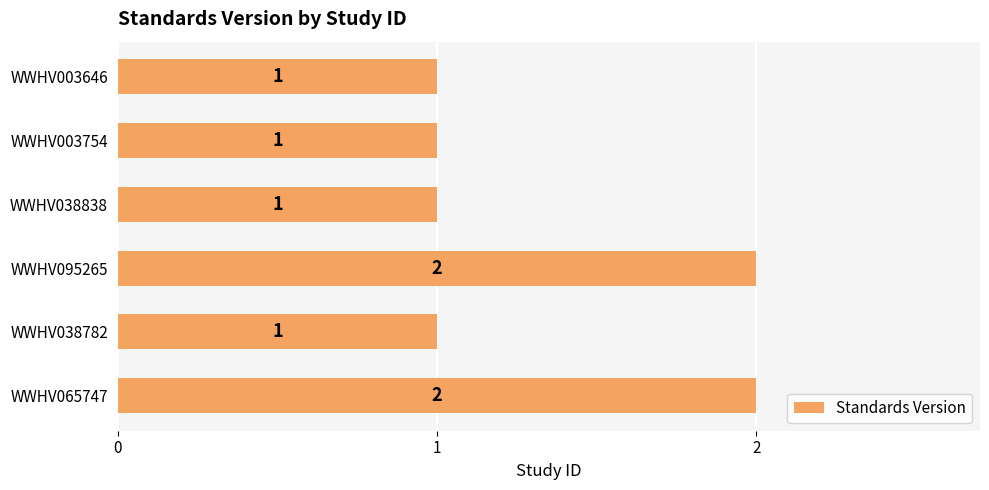

What is the smallest value displayed?

1